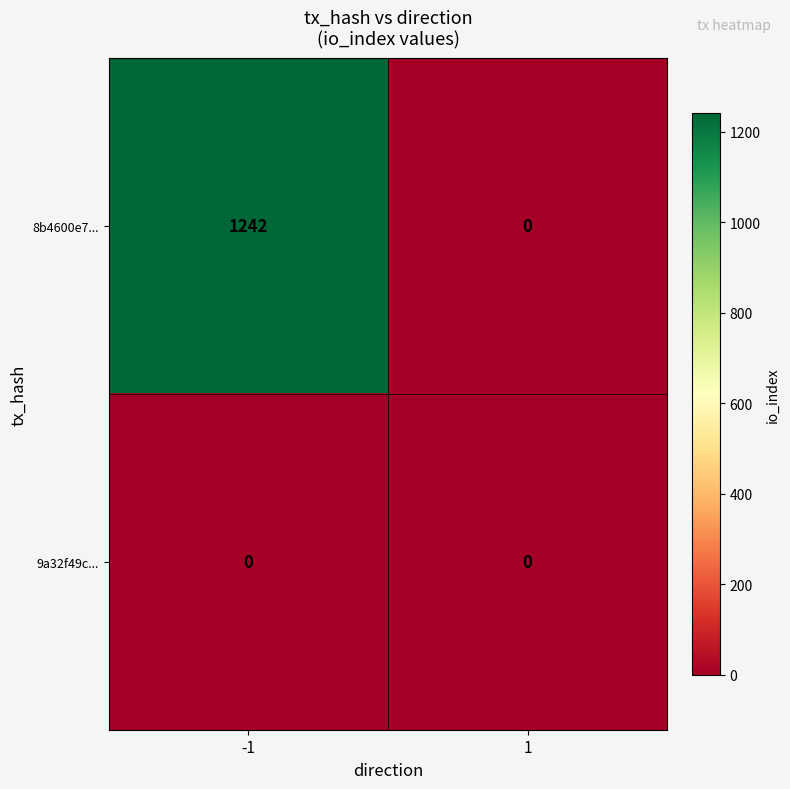

List the series in order of their peak value, highest first.

8b4600e7..., 9a32f49c...